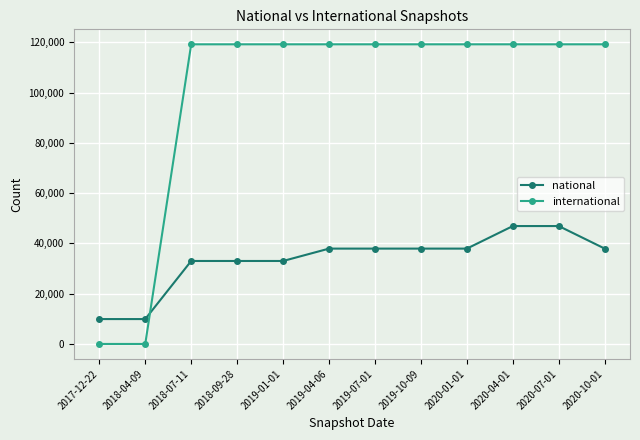

How many lines are shown in the chart?

2